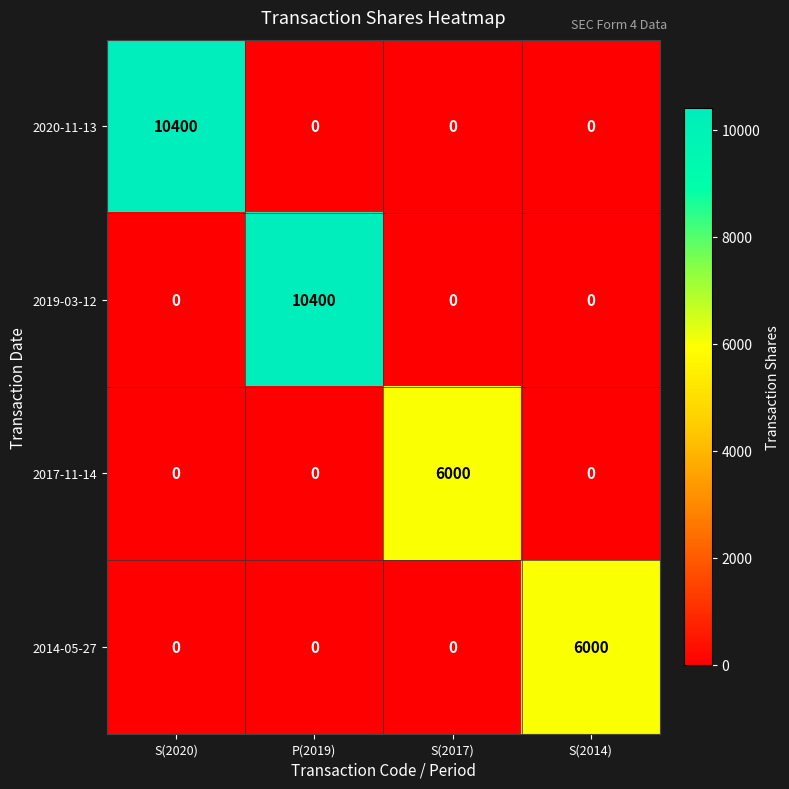

What is the difference between the maximum and minimum values in the 2017-11-14 series?

6000